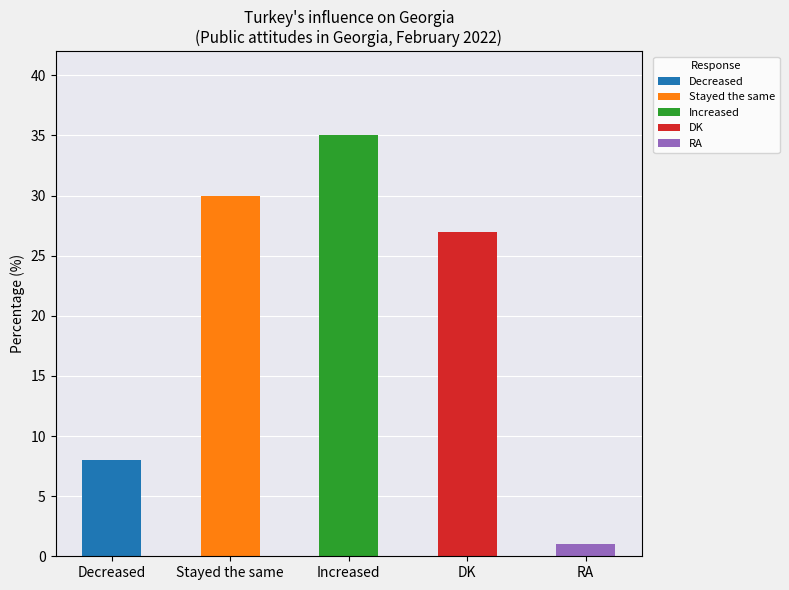

Approximately how many times larger is the value at DK compared to Increased?

0.8